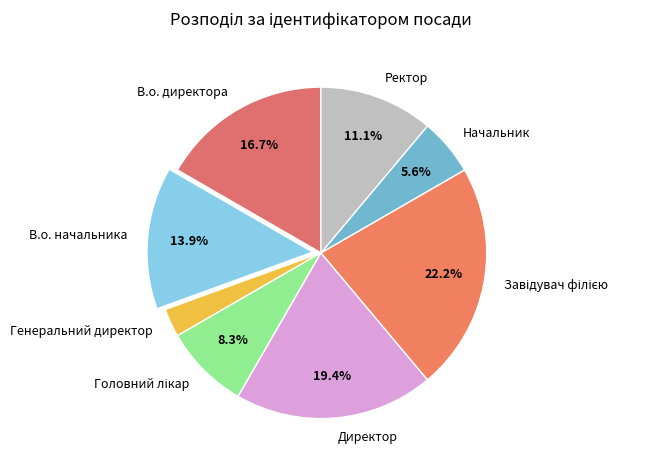

To the nearest percent, what is the difference between the largest and smallest slice percentages?

19%